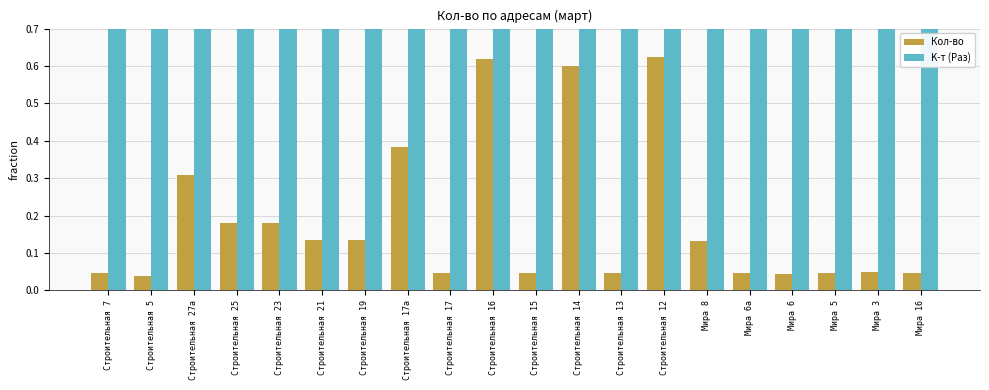

The value of K-т (Раз) at Мира 5 is 1.5. True or false?

False